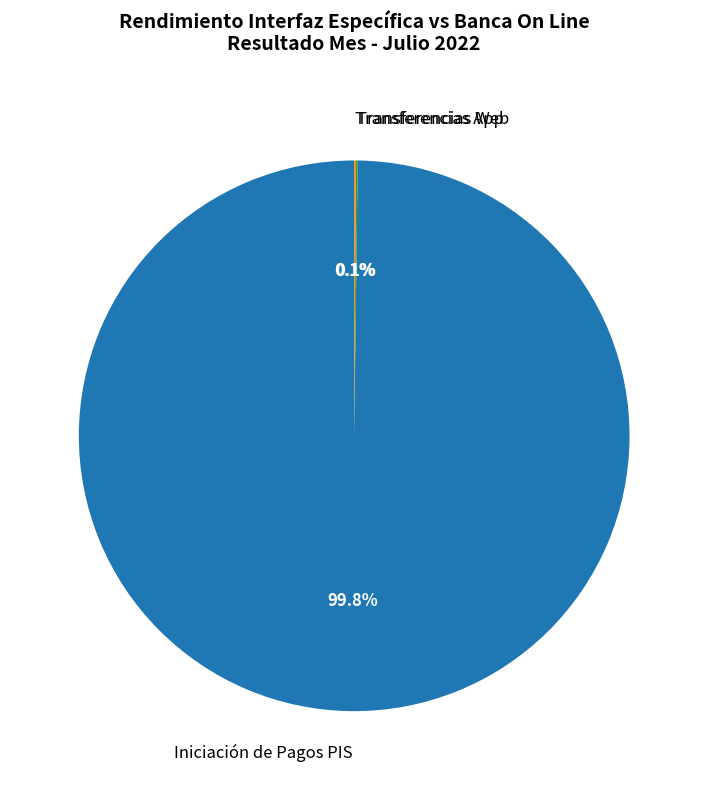

Which slice is the largest?

Iniciación de Pagos PIS